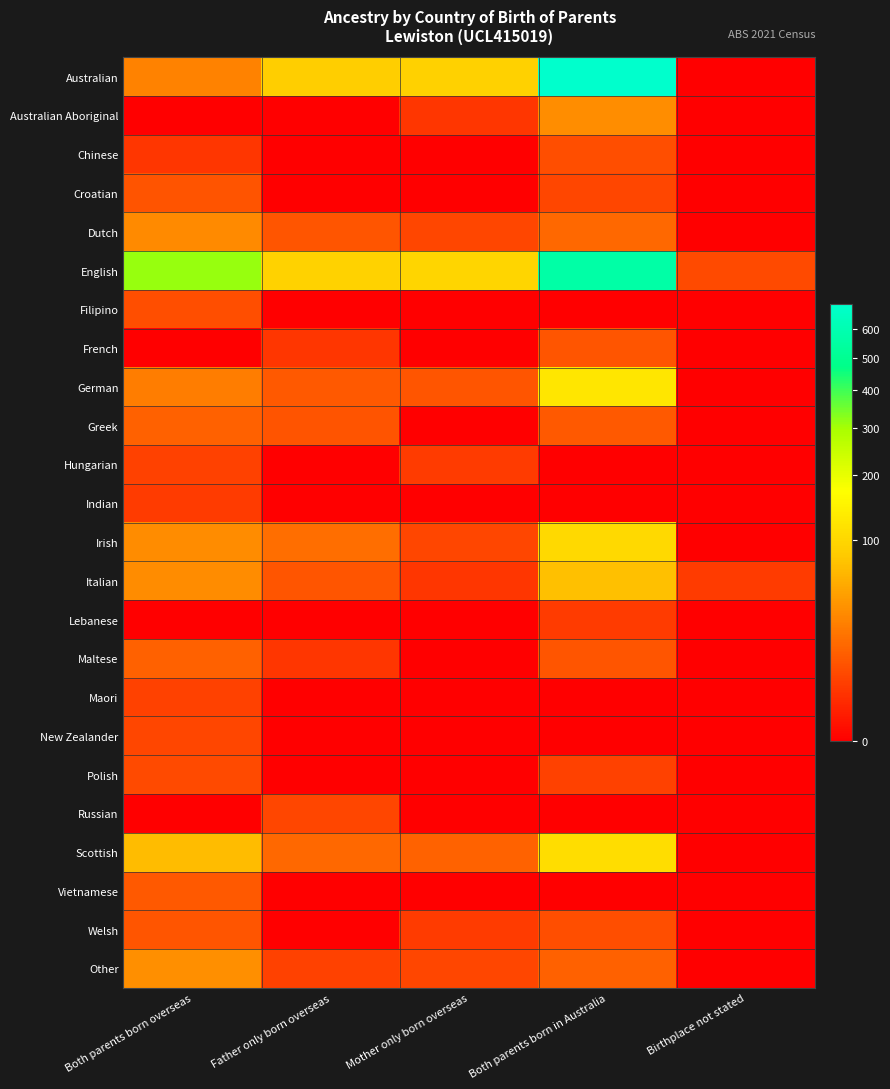

Which series has the largest total across all categories?

English